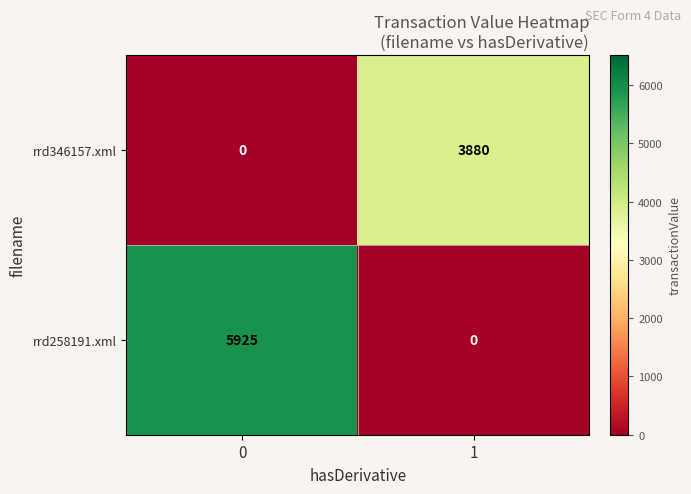

What is the highest value of the rrd258191.xml series?

5925